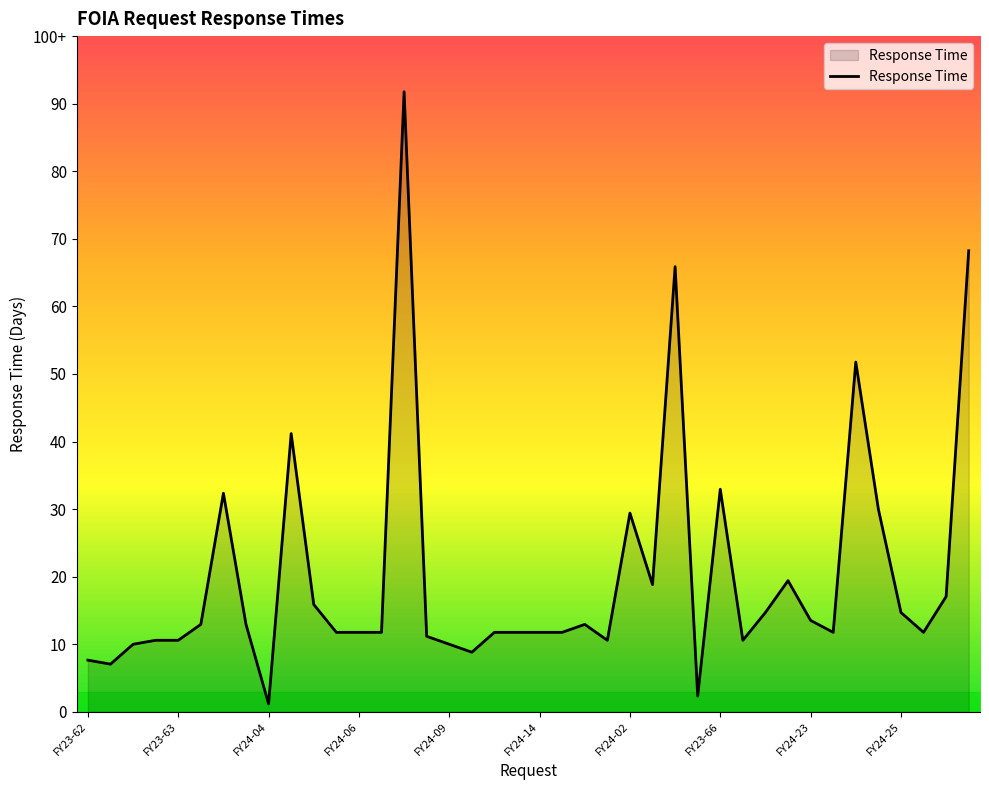

List the labels in order of value, largest first.

Backlog FY23-25, Backlog FY23-53, Backlog FY23-47, FY23-56, Backlog FY23-50, FY23-66, Backlog FY23-51, FY24-11, FY24-02, FY24-18, FY24-08, FY24-28, FY24-01, FY24-19, FY24-25, FY24-23, FY23-59, FY23-65, FY24-16, FY24-05, FY24-06, FY24-03, FY24-12, FY24-13, FY24-14, FY24-15, FY24-26, FY24-31, FY24-07, FY23-60, FY23-63, FY24-17, FY24-20, FY23-57, FY24-09, FY24-10, FY23-62, FY23-64, FY24-30, FY24-04